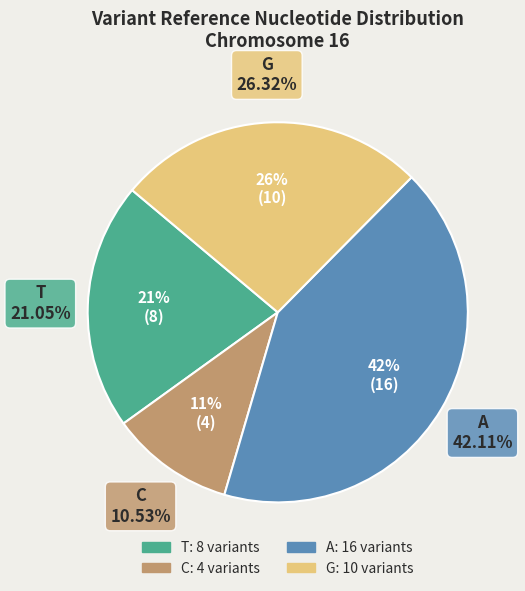

Combined, what portion of the pie is T and A?

63.2%